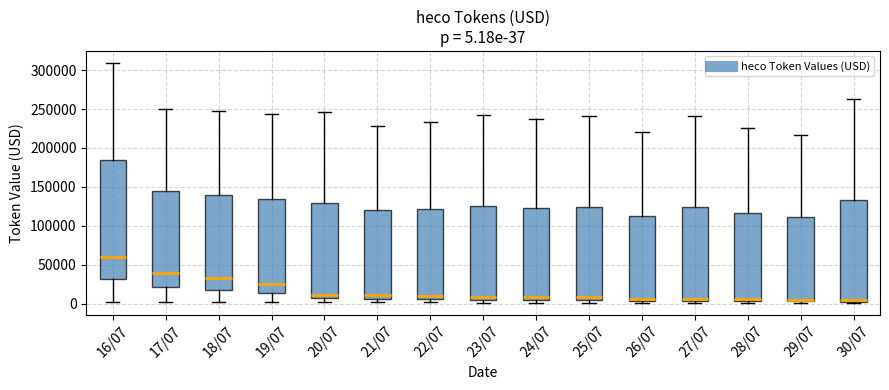

Which box is the tallest, from its lower edge to its upper edge?

16/07